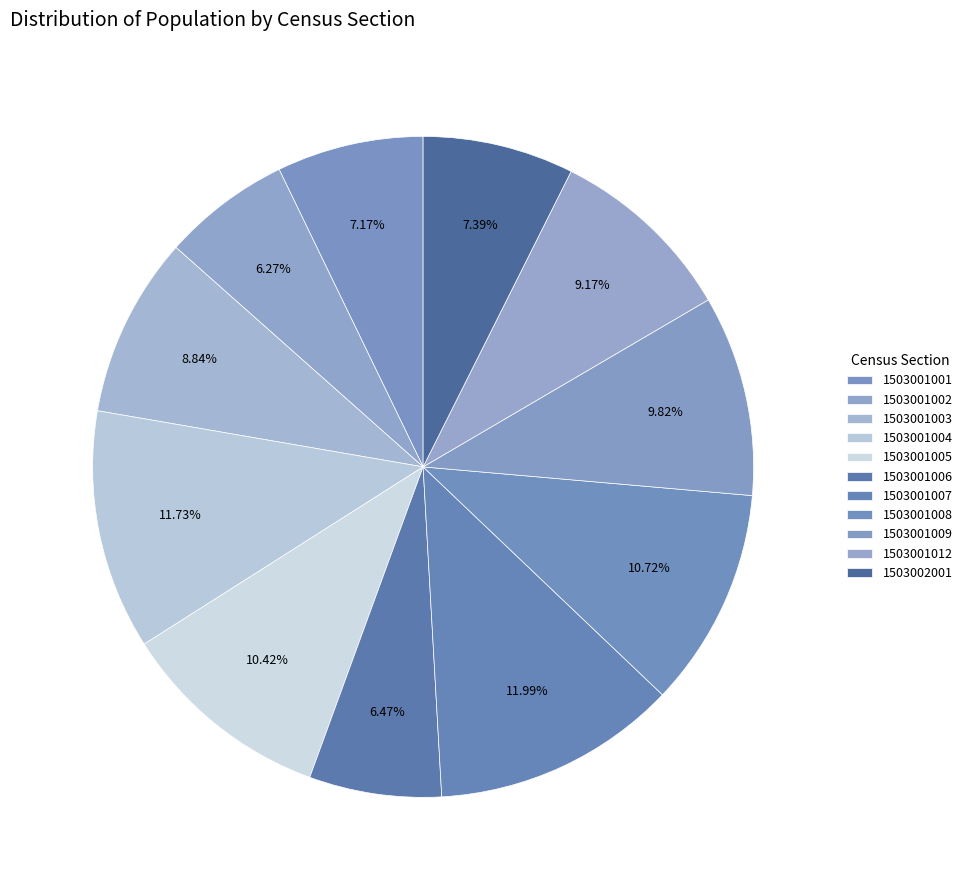

How many slices are in this pie chart?

11